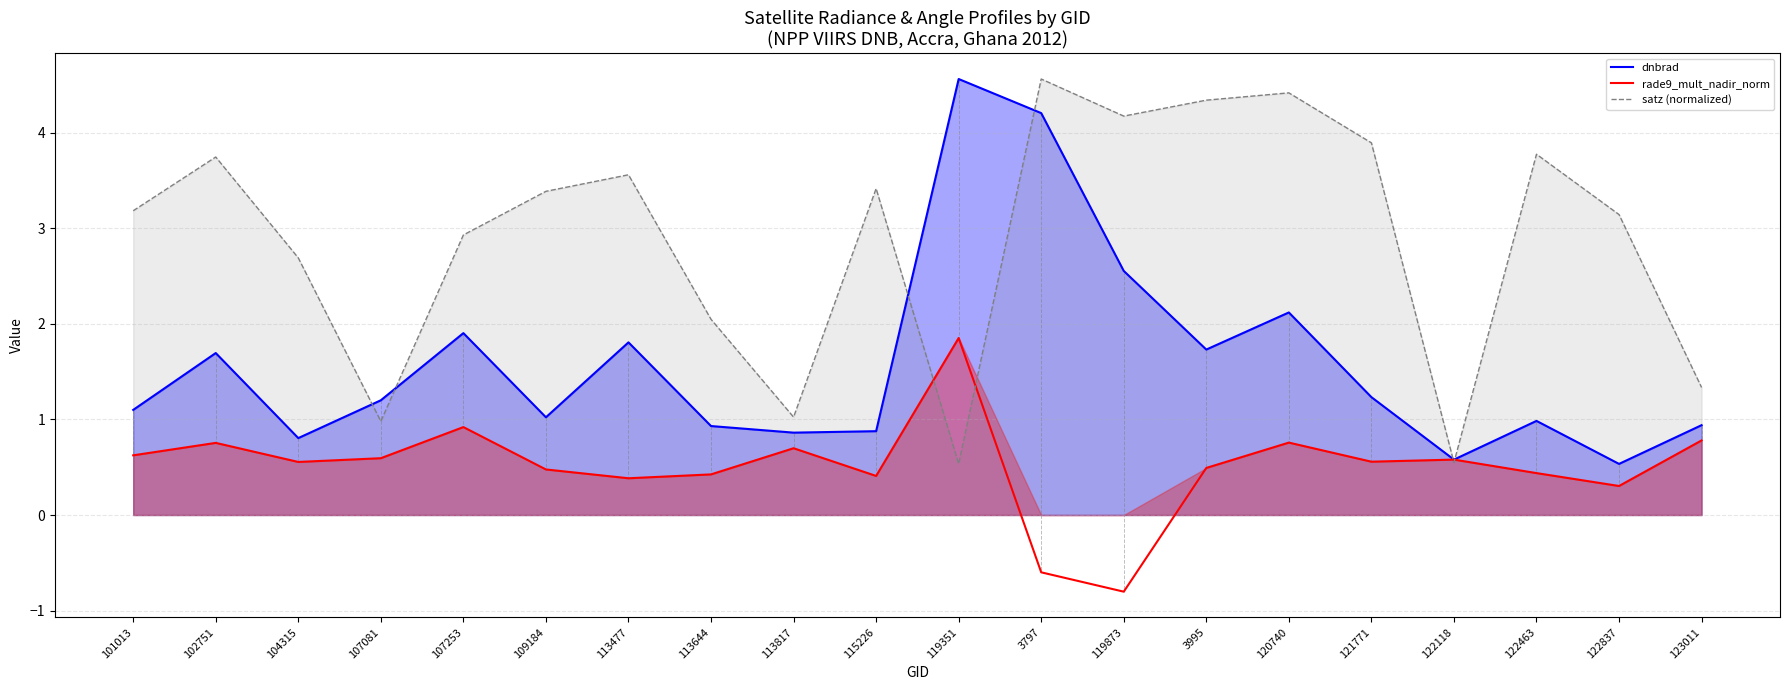

Is the value of dnbrad at 101013 greater than the value of rade9_mult_nadir_norm at 101013?

Yes